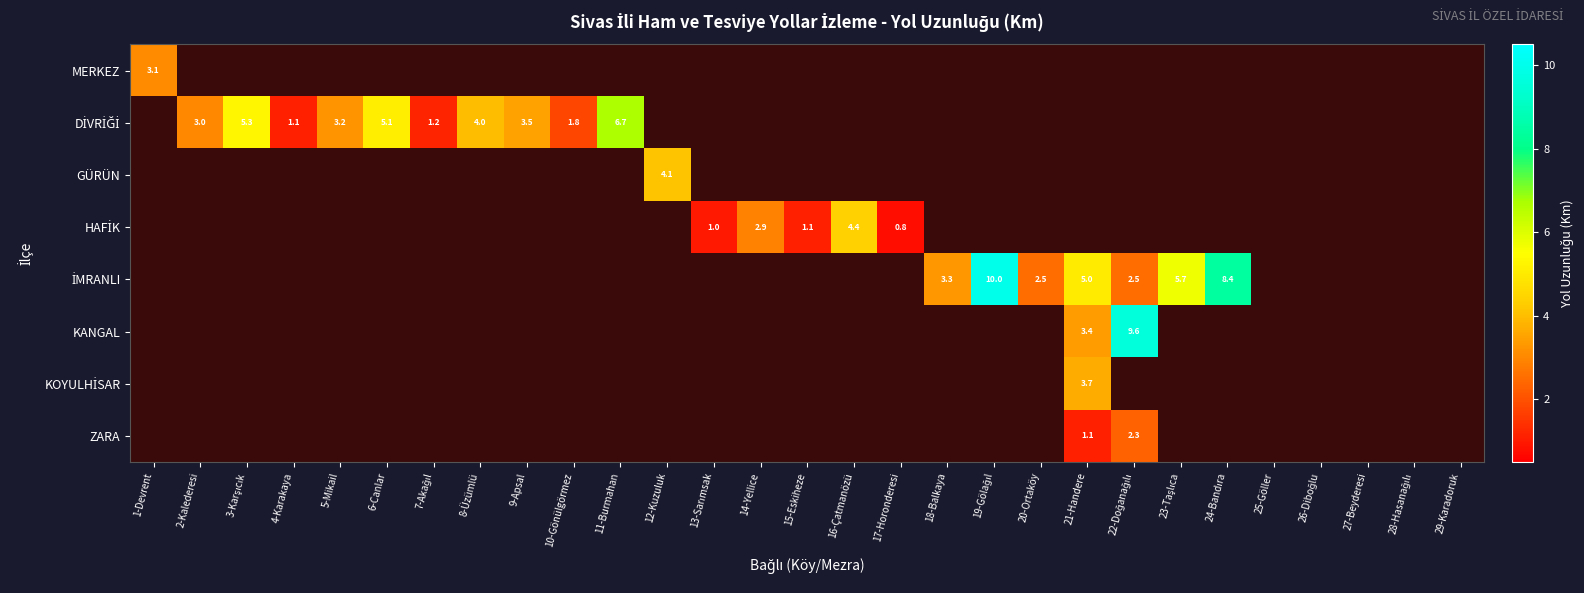

At which label does DİVRİĞİ reach its peak?

11-Burmahan